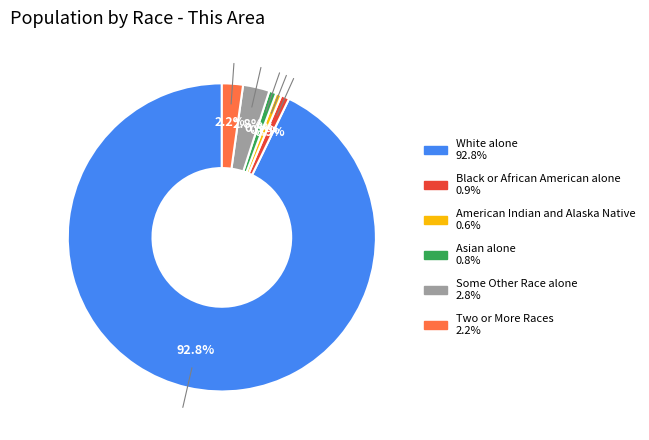

How many segments does this pie chart have?

6